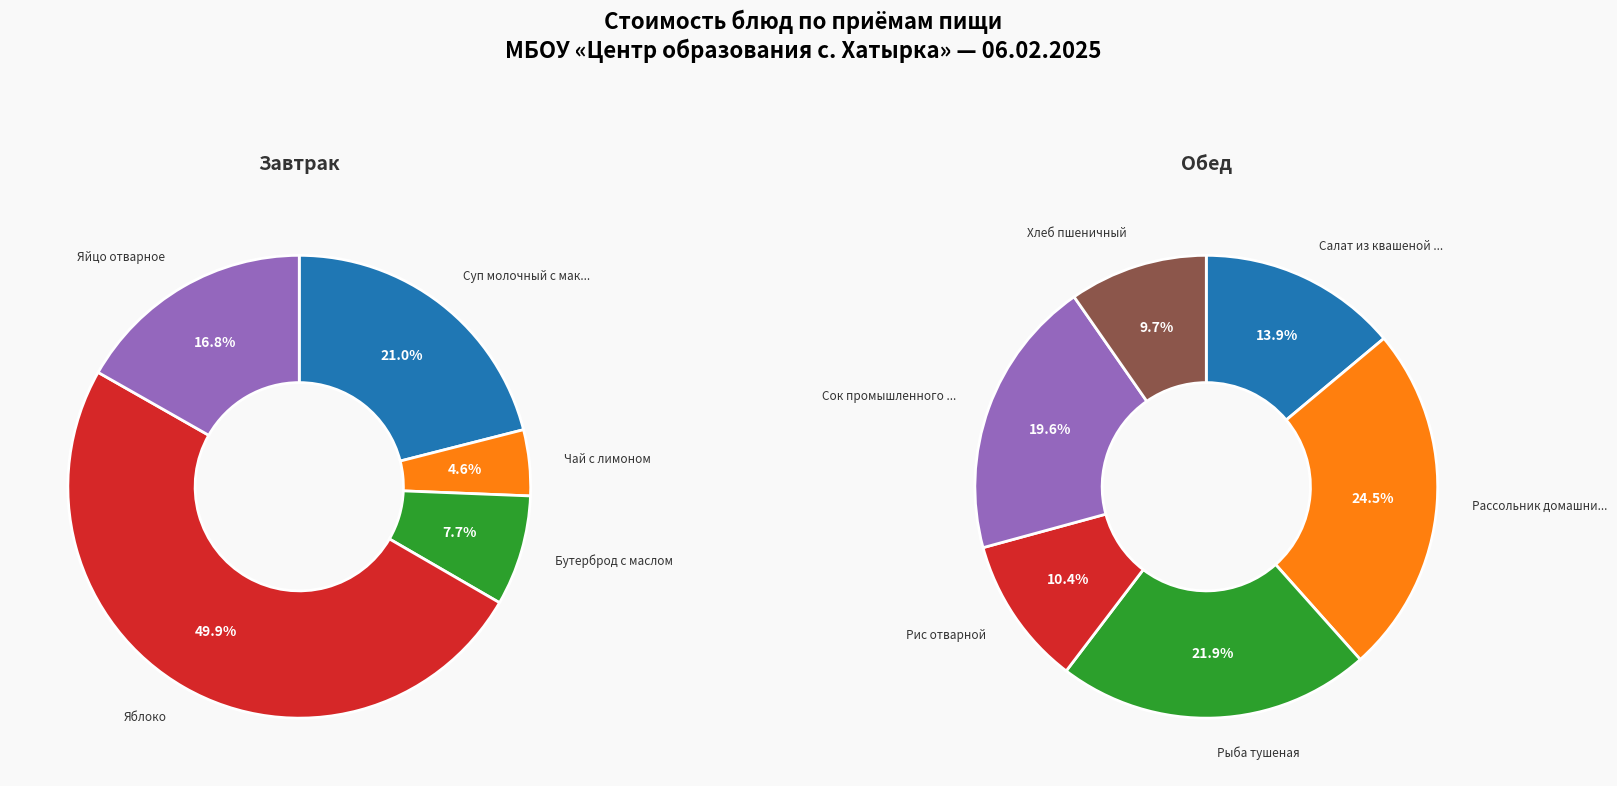

What portion of the pie excludes Обед?

36.6%